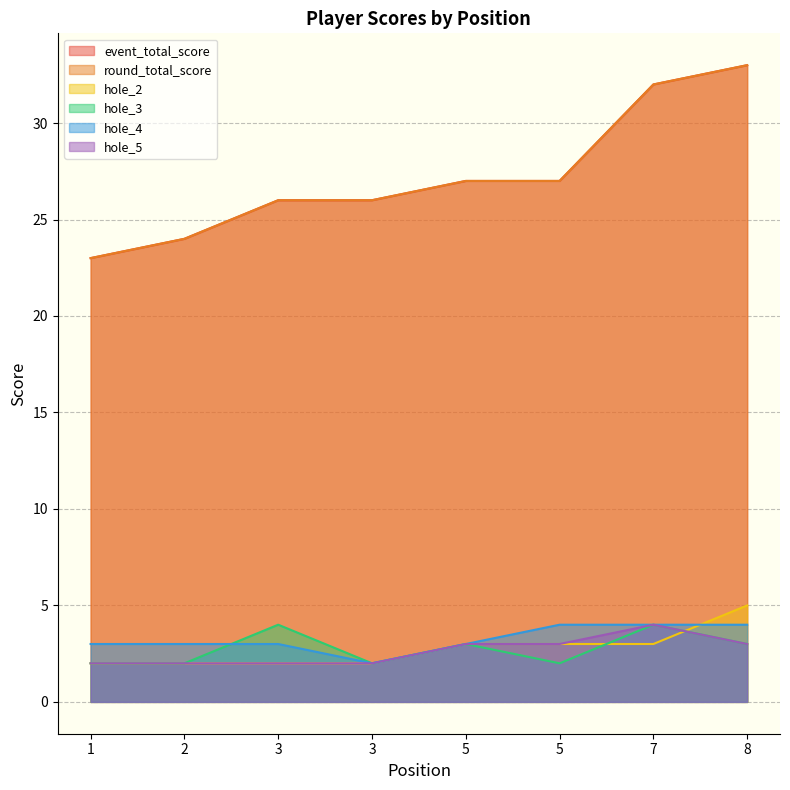

What is the minimum value shown in the chart?

2